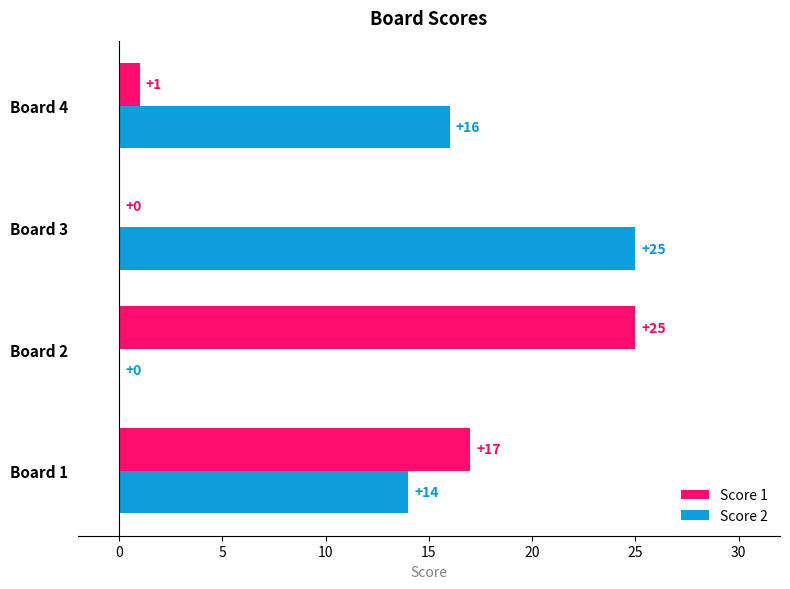

The value of Score 1 at Board 3 is 0. True or false?

True